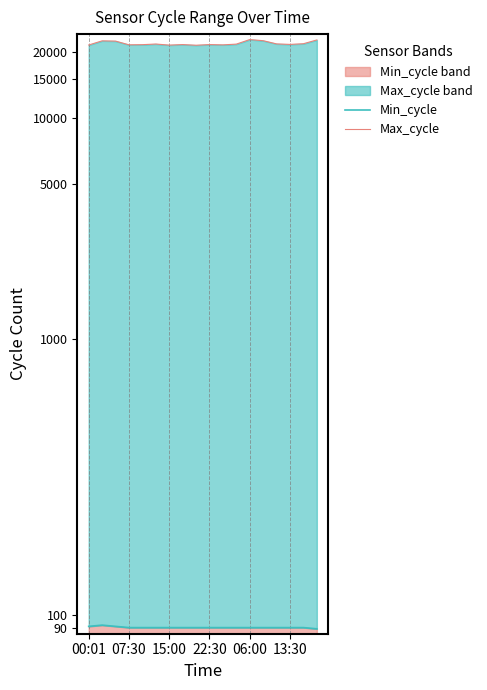

What value does the Min_cycle series have at 13:30?

90